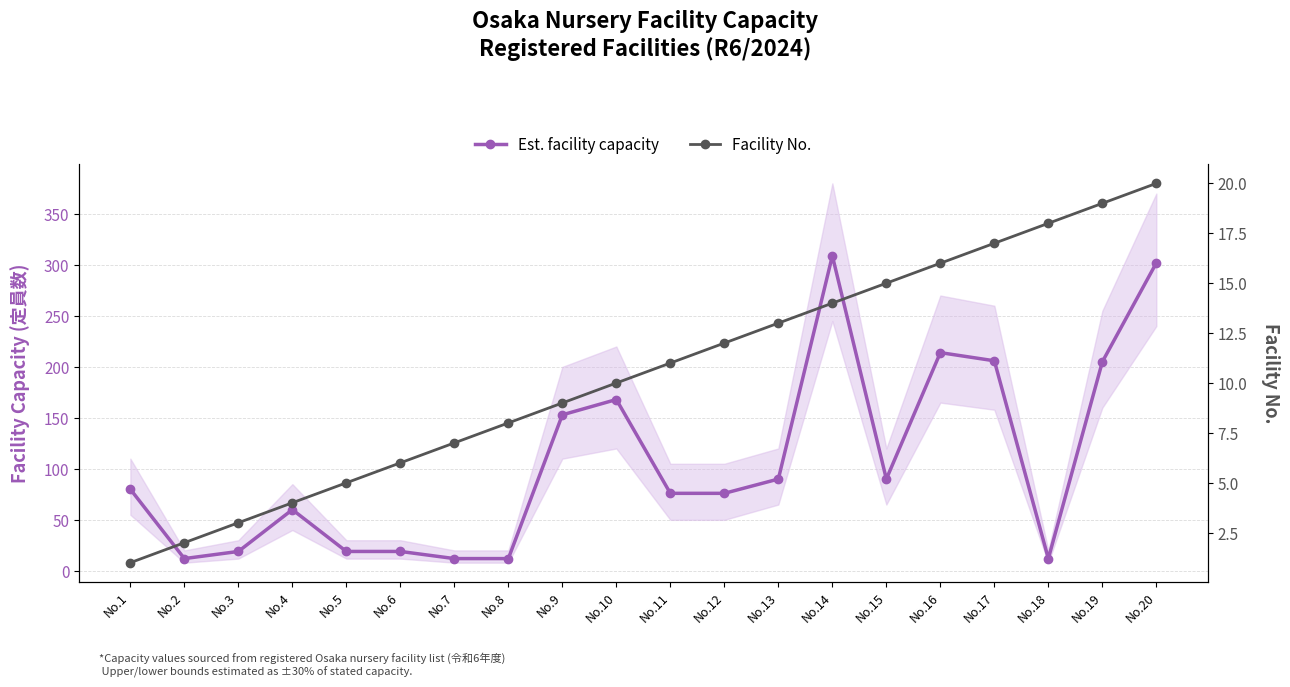

Rank the series by their average value, from highest to lowest.

Est. facility capacity, Facility No.